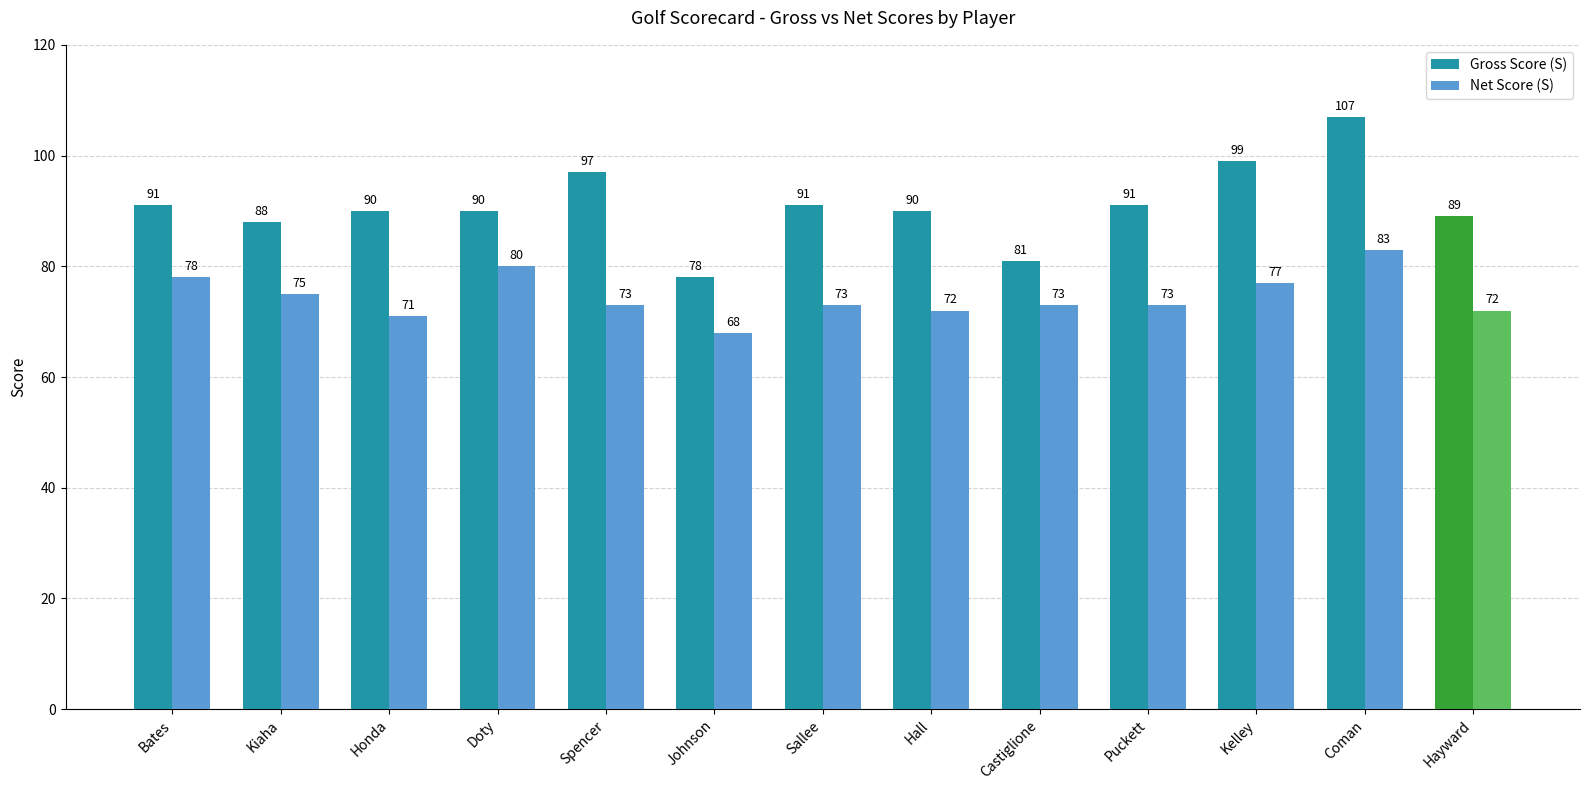

Is the value of Net Score (S) at Spencer greater than the value of Gross Score (S) at Hall?

No